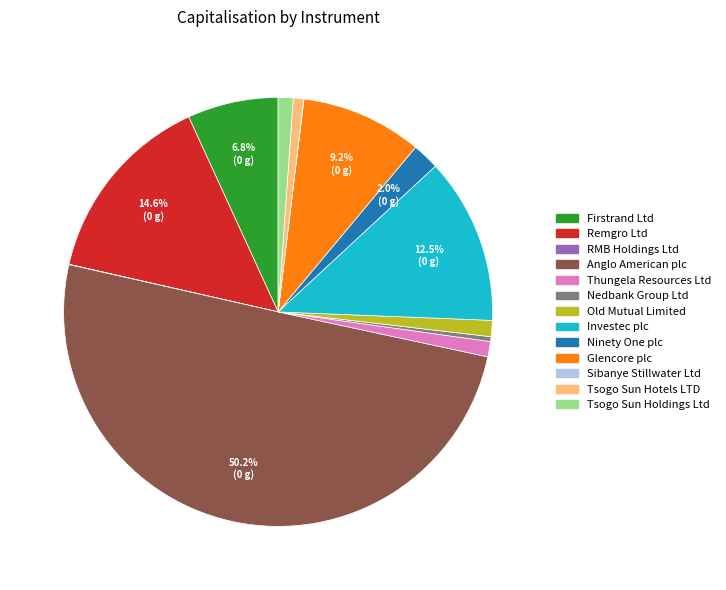

To the nearest percent, what is the combined percentage of Thungela Resources Ltd and Remgro Ltd?

16%